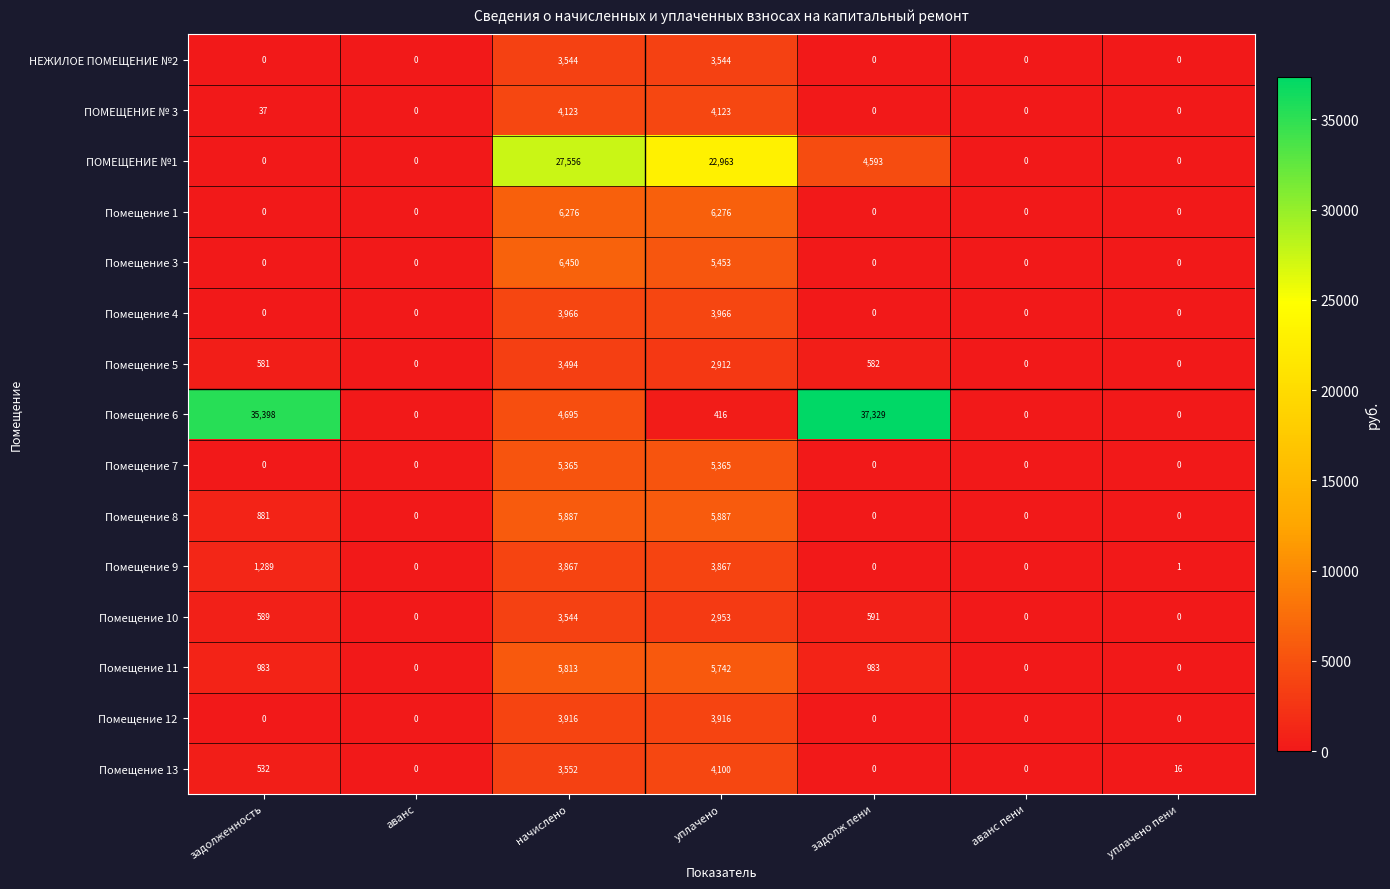

What is the spread (max minus min) of values at начислено?

24062